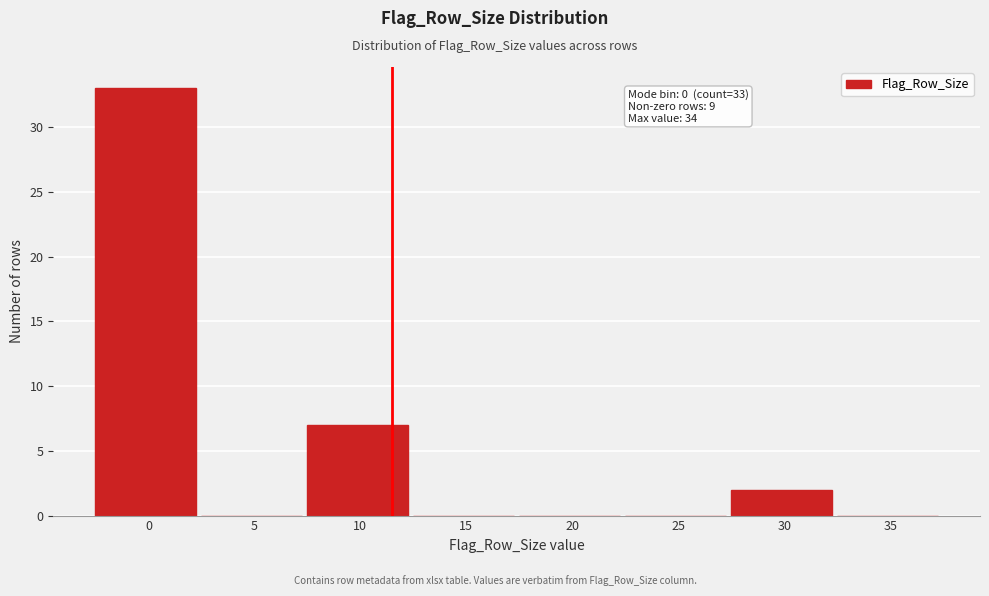

Reading left to right, what are all the values shown in this chart?

0=33	5=0	10=7	15=0	20=0	25=0	30=2	35=0